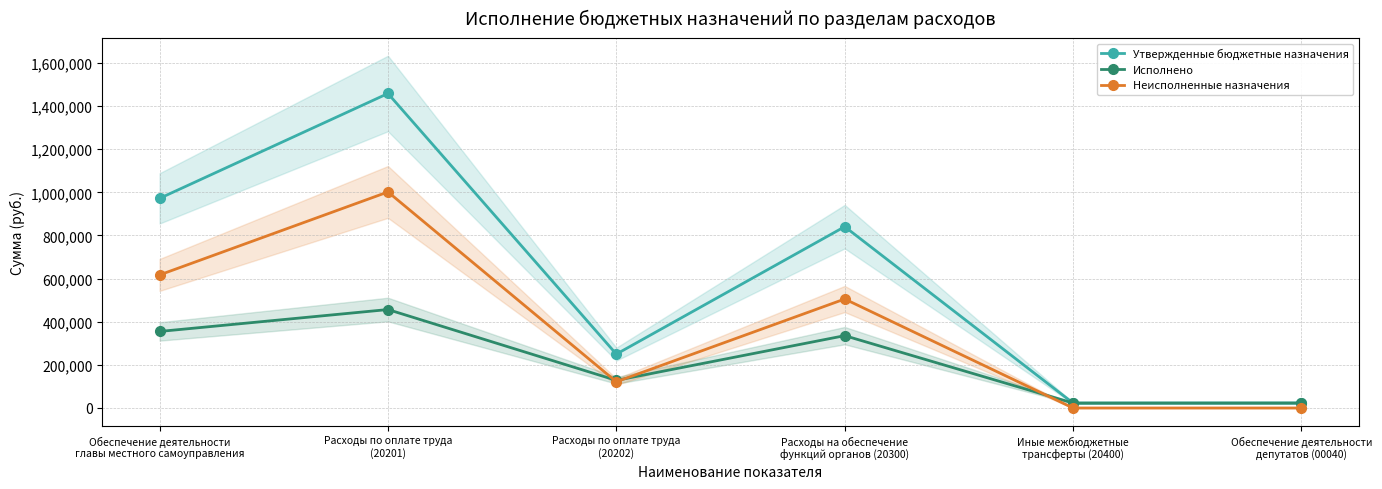

What is the average value of the Неисполненные назначения series?

374311.1